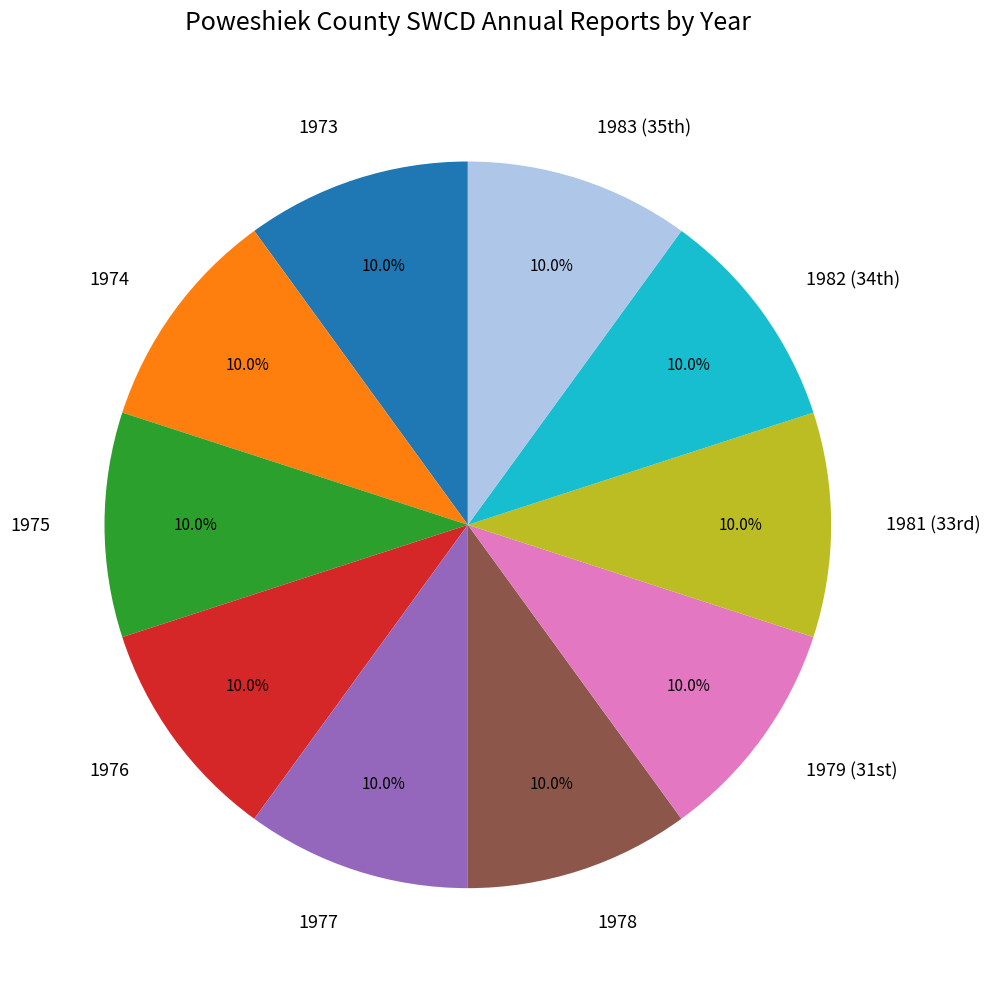

What percentage is NOT represented by 1973?

90.0%